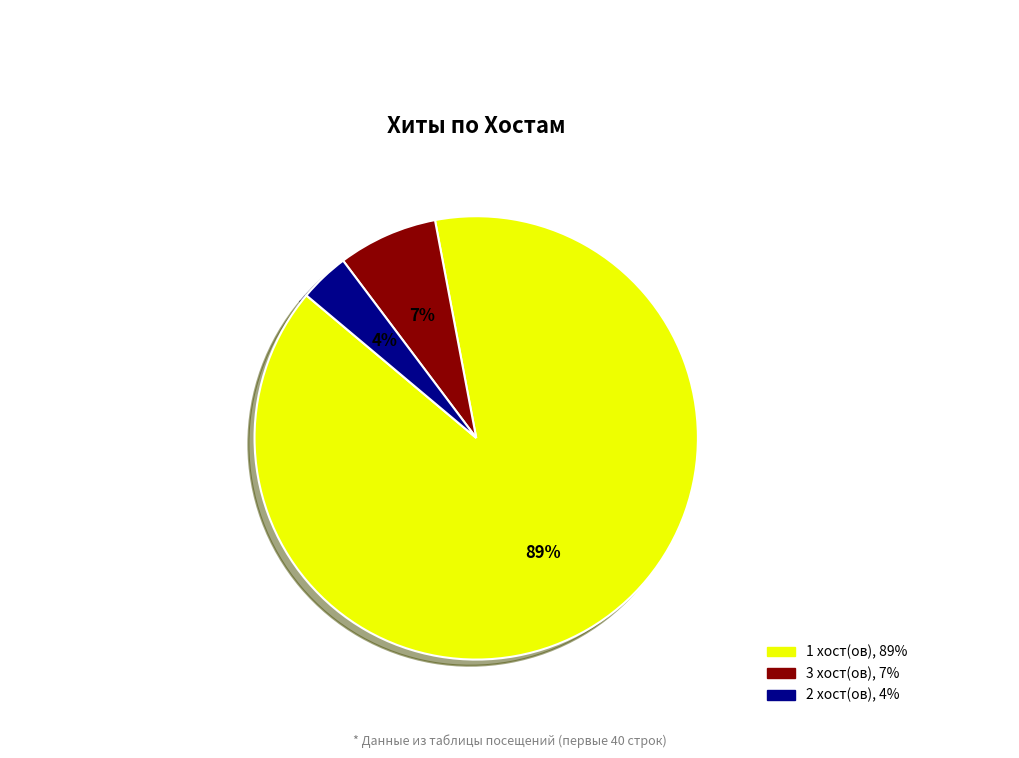

To the nearest percent, what is the difference between the largest and smallest slice percentages?

85%